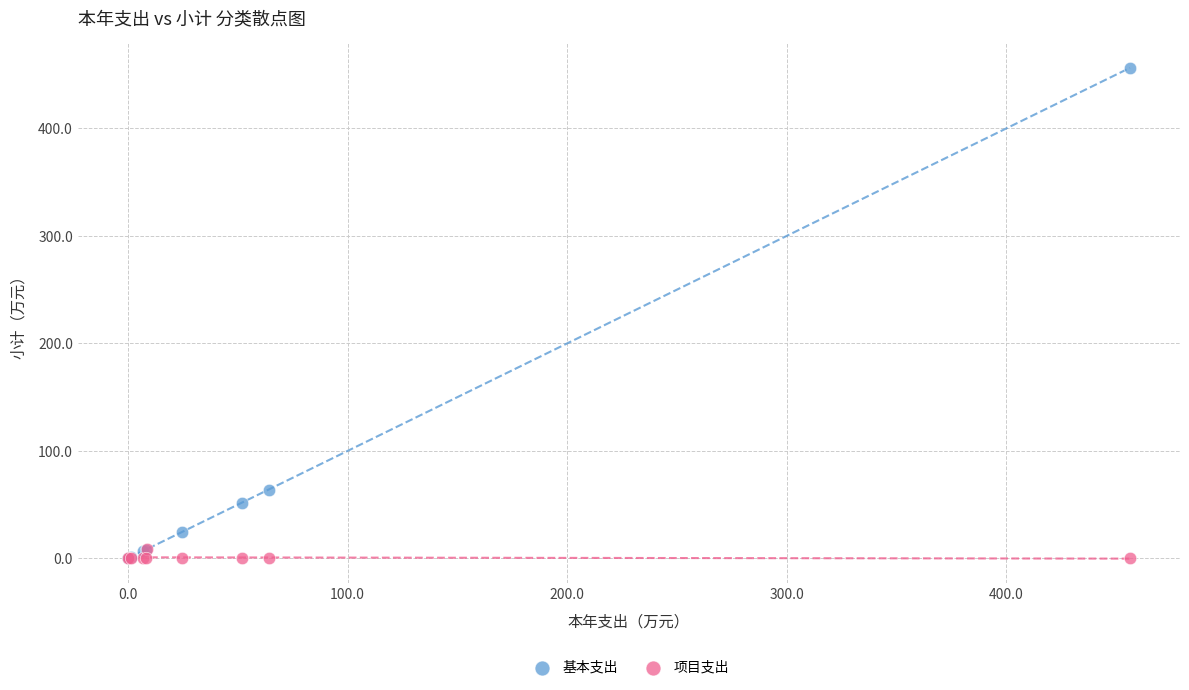

Which series has the largest Y range (max minus min)?

基本支出